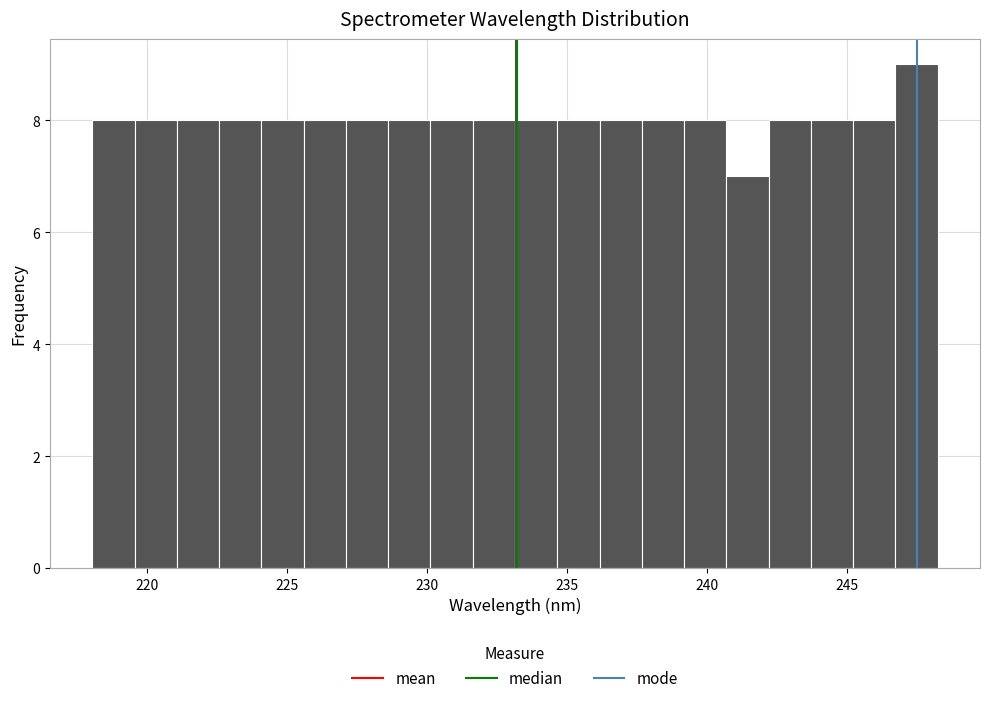

Around what value on the x-axis is the tallest bar? Give the approximate position of its centre, as read against the axis.

247.5